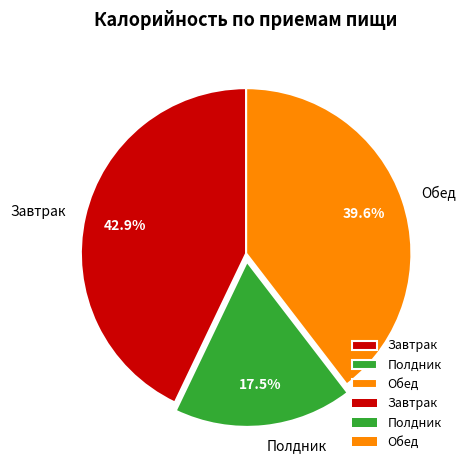

Which slice is the largest?

Завтрак